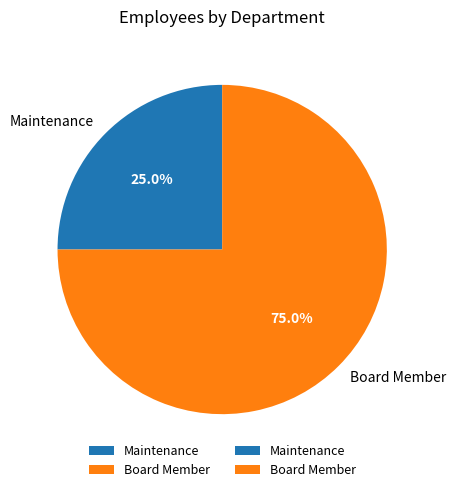

Which category has the biggest portion of the pie?

Board Member